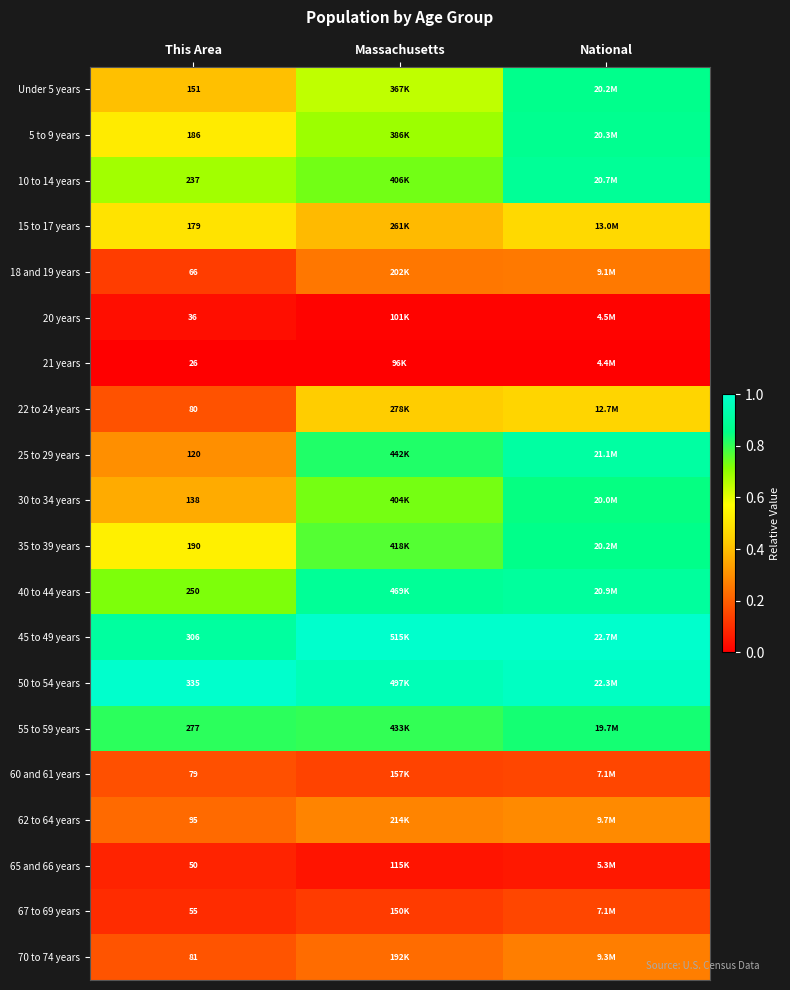

Is the value of Under 5 years at This Area greater than the value of 67 to 69 years at This Area?

Yes